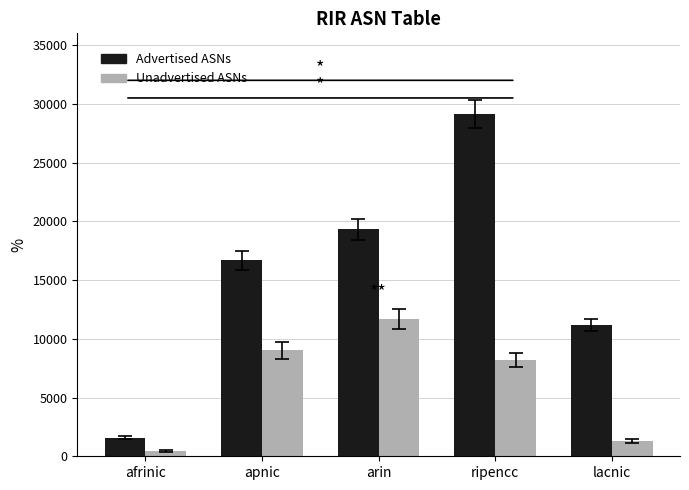

Which series changed the most between afrinic and apnic?

Advertised ASNs